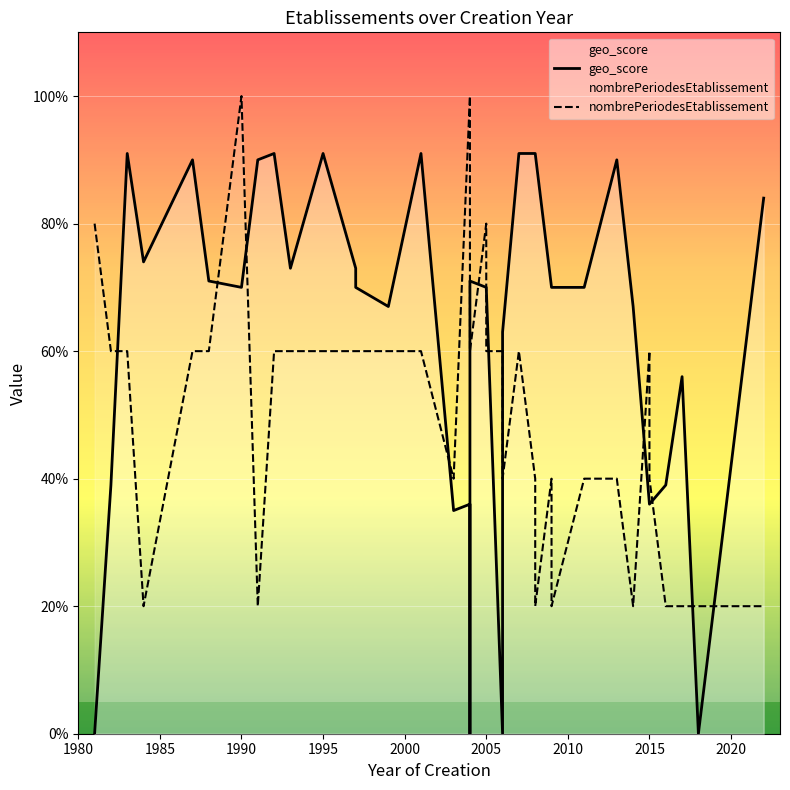

In geo_score, how many points are higher than both neighbors (excluding endpoints)?

8